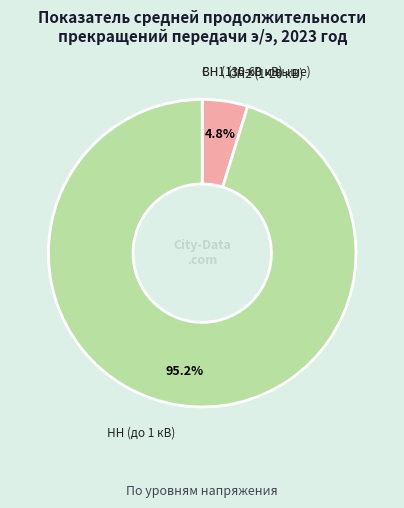

Which slice is the largest?

НН (до 1 кВ)